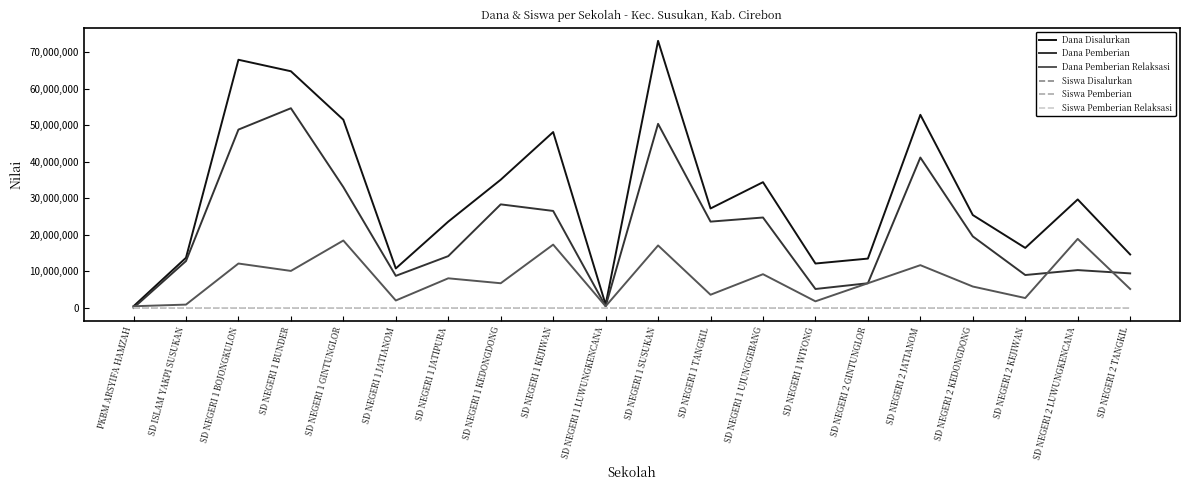

True or false: Dana Disalurkan has a value of 48150000 at SD NEGERI 1 KEJIWAN.

True